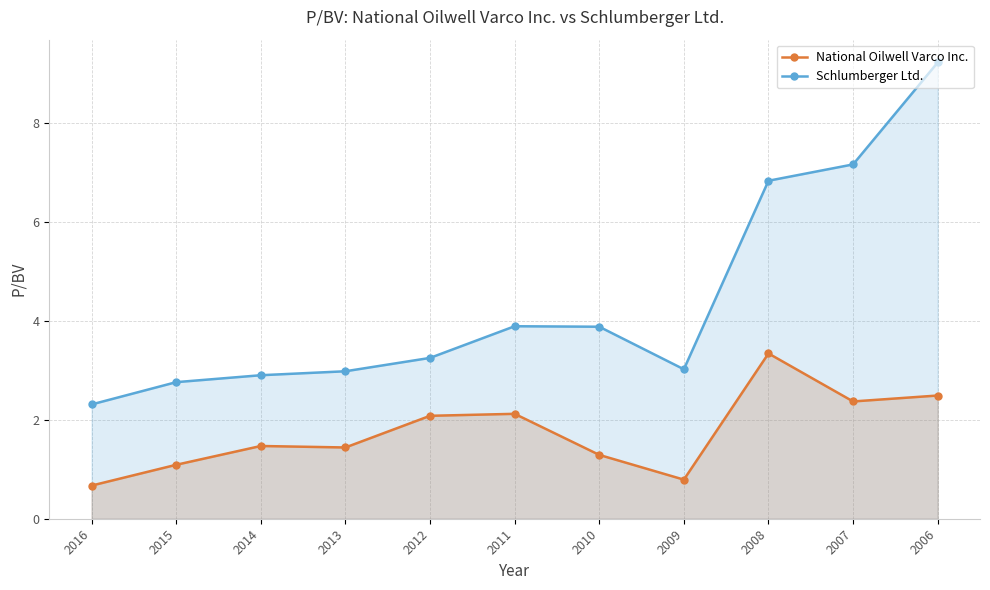

How many lines are shown in the chart?

2